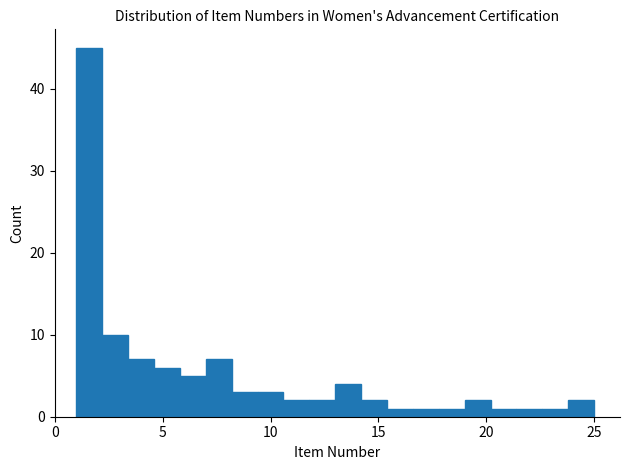

Around what value on the x-axis is the tallest bar? Give the approximate position of its centre, as read against the axis.

1.5